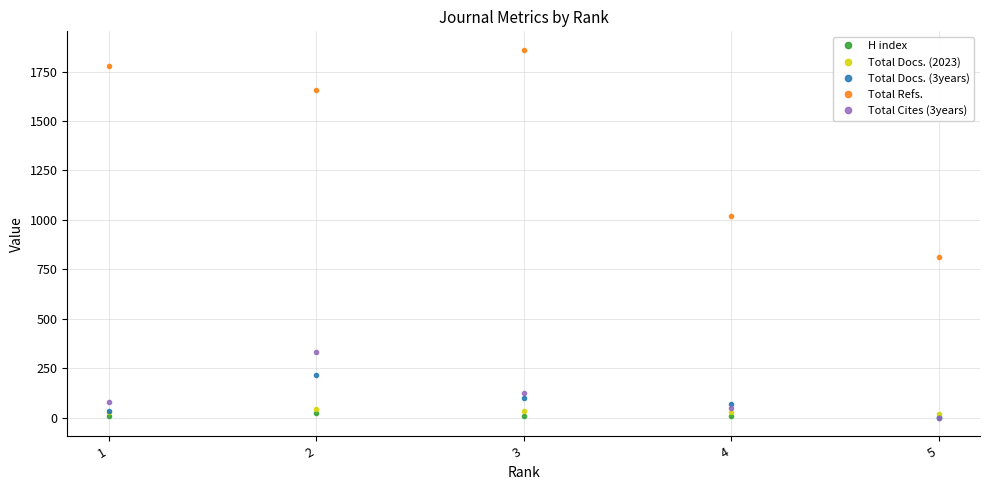

Which category has the highest value across all series?

3